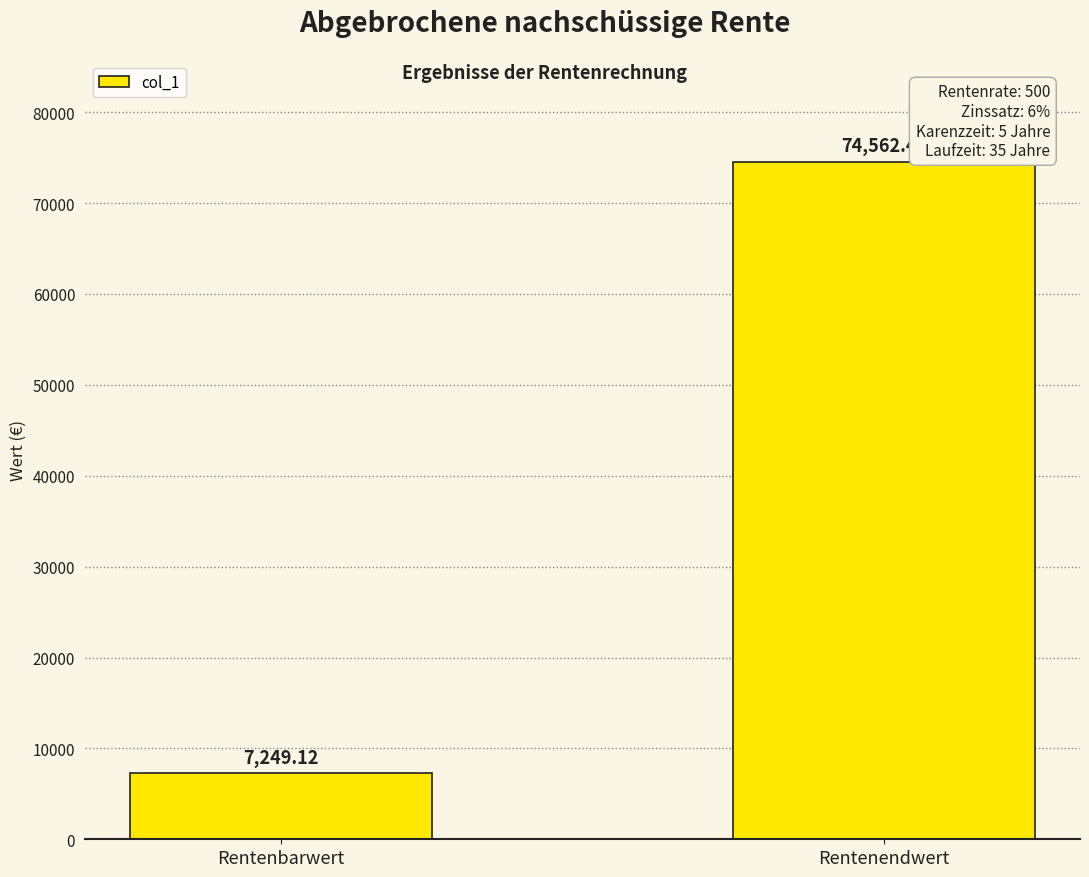

Which label corresponds to the largest value in the chart?

Rentenendwert